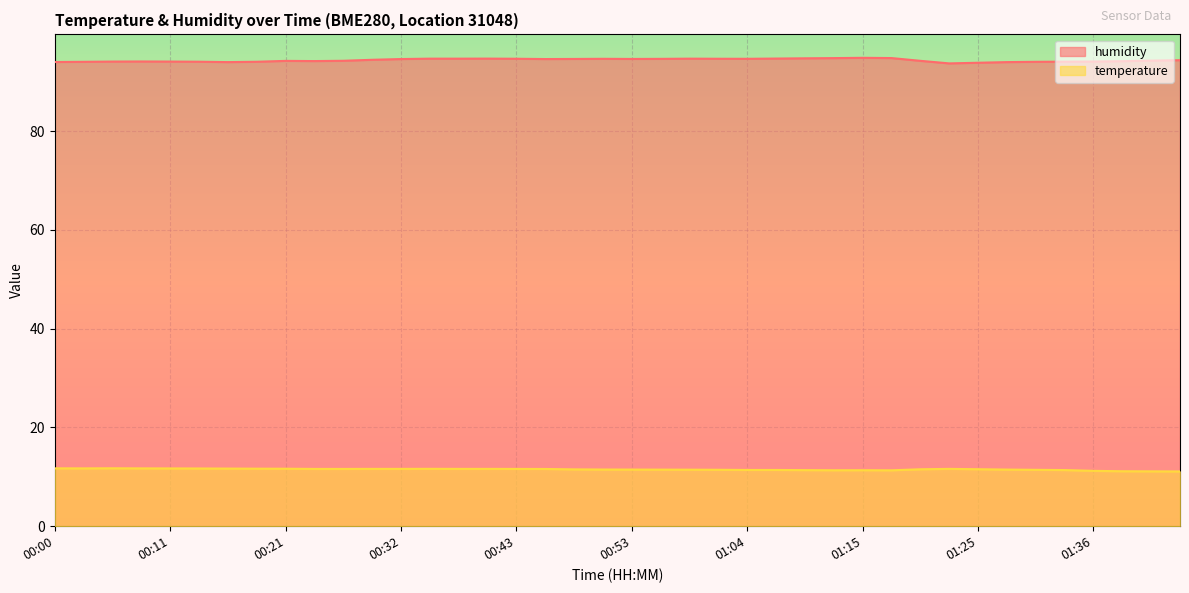

Count the temperature values in the range 11 to 12.

40